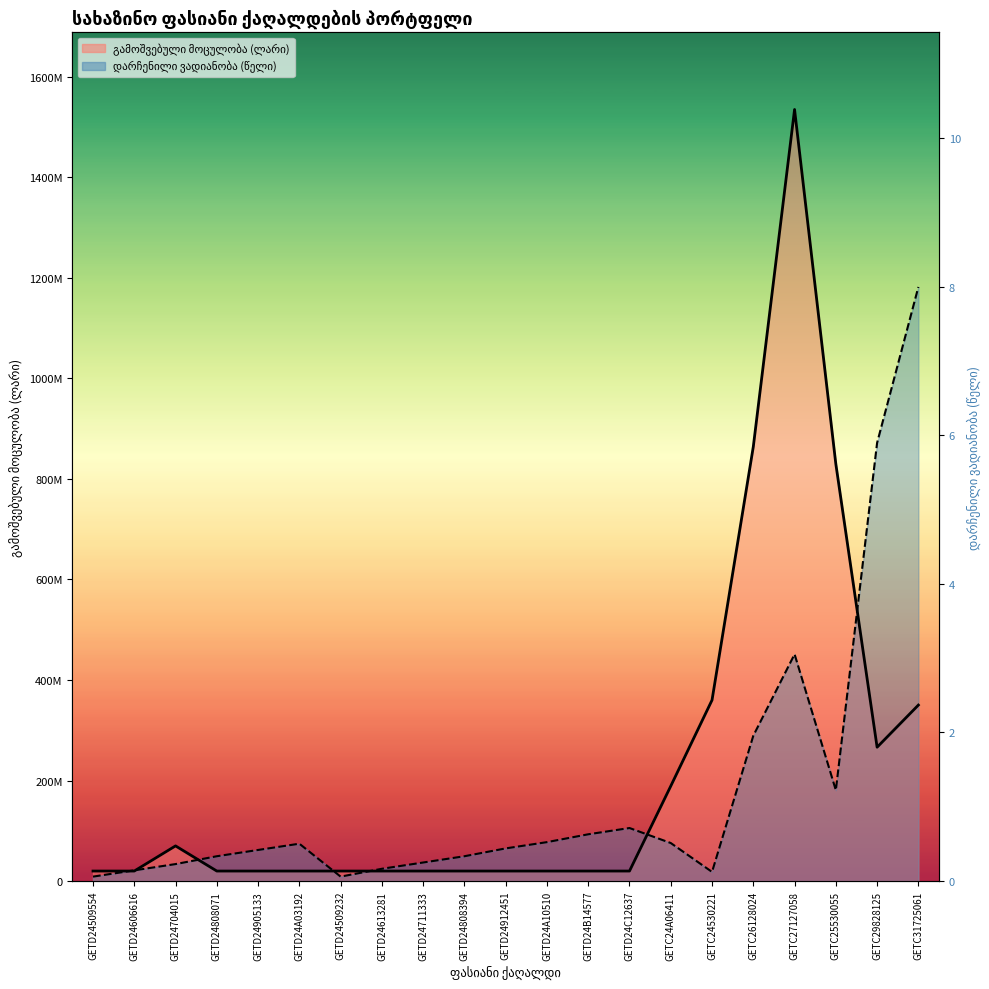

What are all the series names shown in the legend?

გამოშვებული მოცულობა (ლარი), დარჩენილი ვადიანობა (წელი)